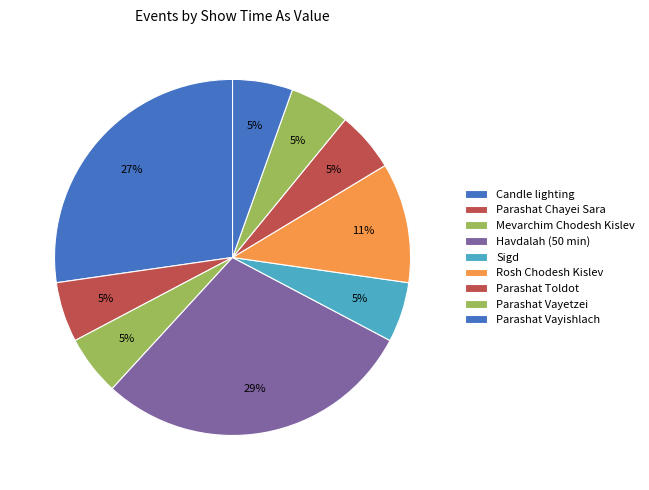

Count the number of slices in the pie.

9